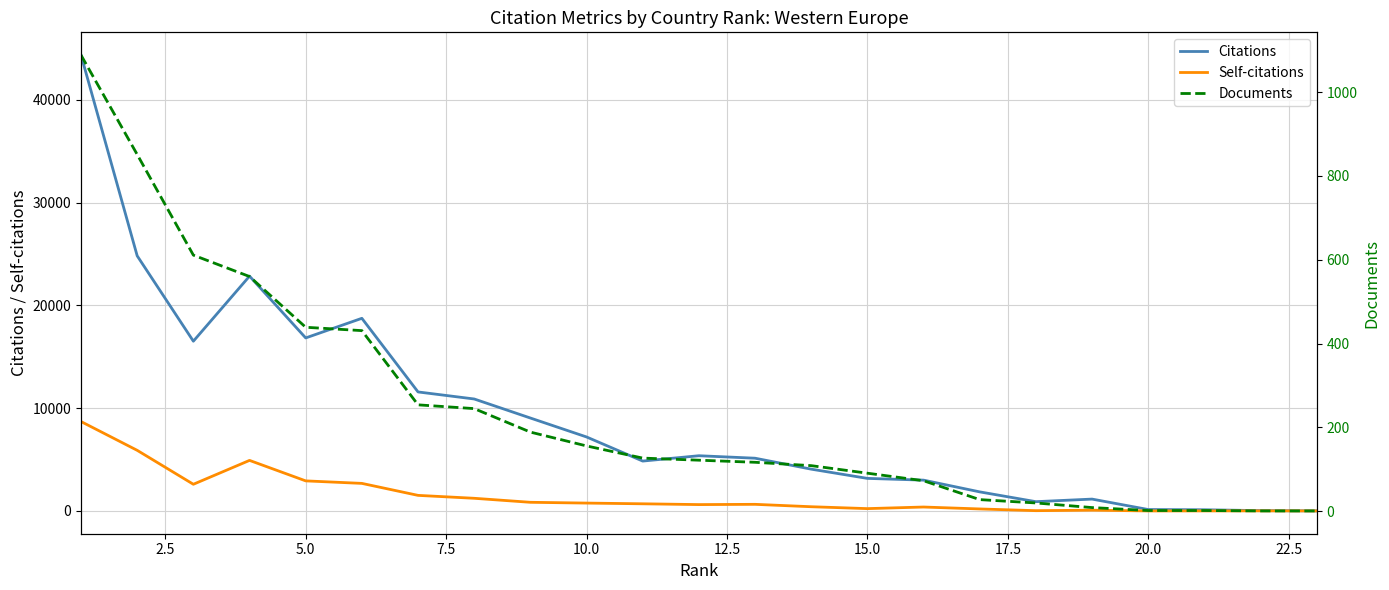

True or false: Citations and Documents cross at least once.

False